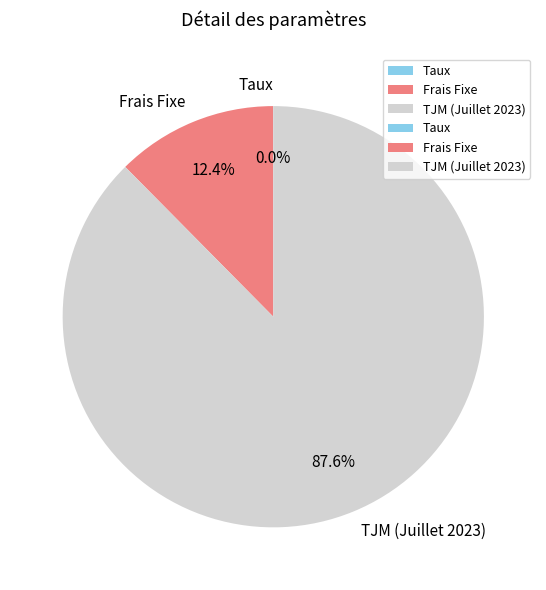

Which has a higher value, TJM (Juillet 2023) or Frais Fixe?

TJM (Juillet 2023)